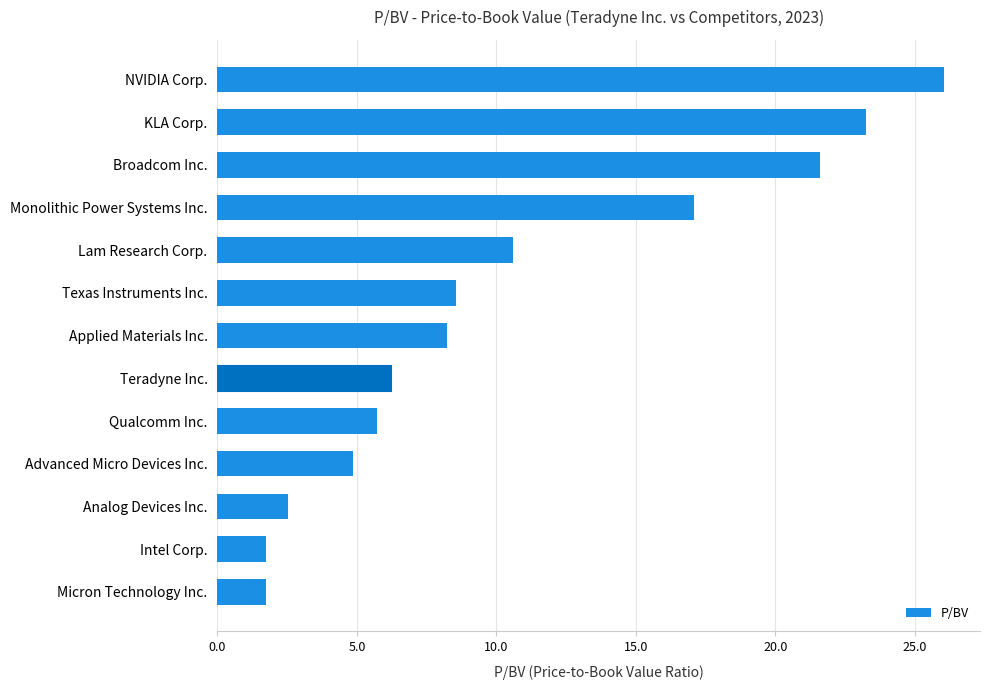

What is the maximum value shown in the chart?

26.0